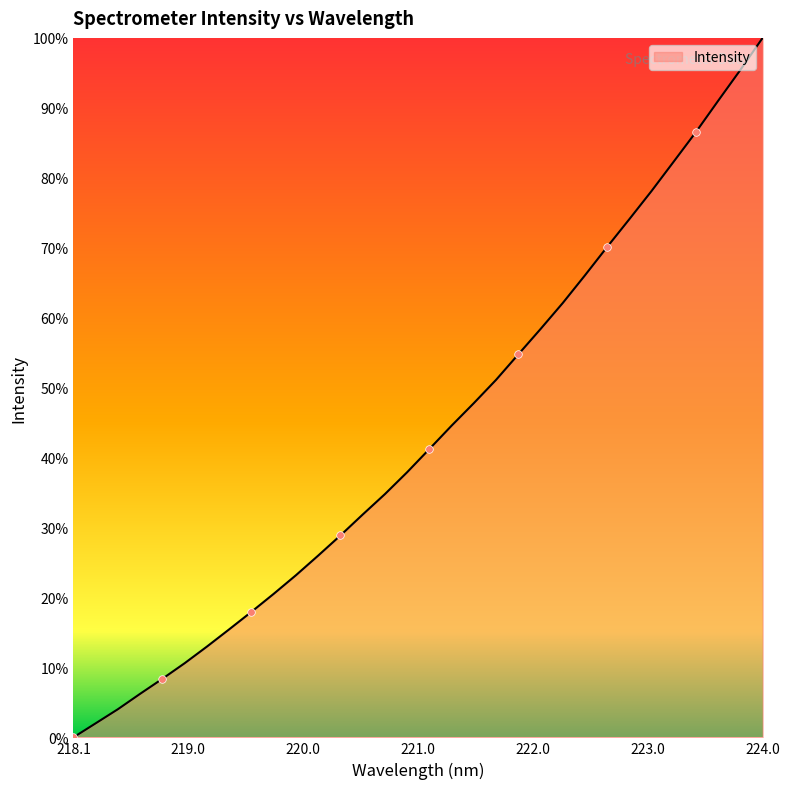

What is the greatest value displayed?

100.0